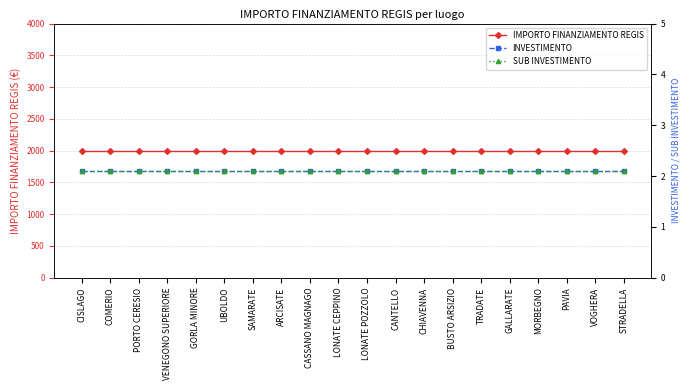

Reading right to left, extract all data points from this chart.

IMPORTO FINANZIAMENTO REGIS: 2000.0	2000.0	2000.0	2000.0	2000.0	2000.0	2000.0	2000.0	2000.0	2000.0	2000.0	2000.0	2000.0	2000.0	2000.0	2000.0	2000.0	2000.0	2000.0	2000.0
INVESTIMENTO: 2.1	2.1	2.1	2.1	2.1	2.1	2.1	2.1	2.1	2.1	2.1	2.1	2.1	2.1	2.1	2.1	2.1	2.1	2.1	2.1
SUB INVESTIMENTO: 2.1	2.1	2.1	2.1	2.1	2.1	2.1	2.1	2.1	2.1	2.1	2.1	2.1	2.1	2.1	2.1	2.1	2.1	2.1	2.1